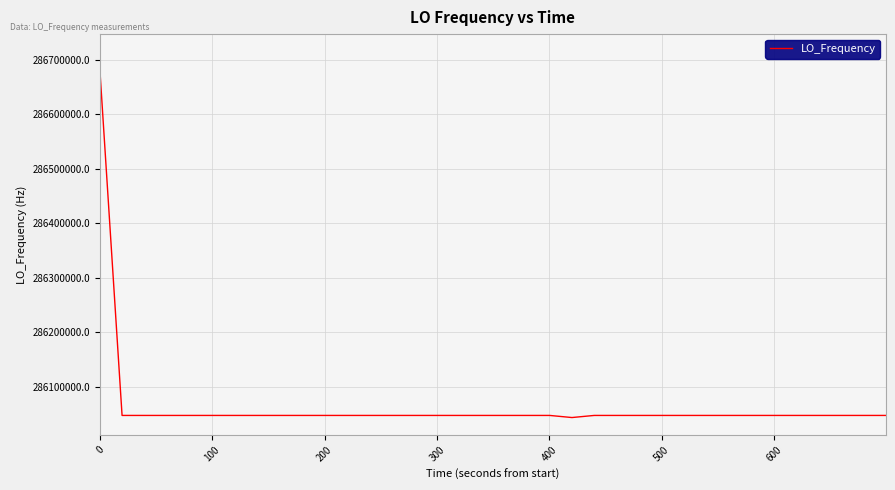

Does the chart display data point markers on the line(s)?

No